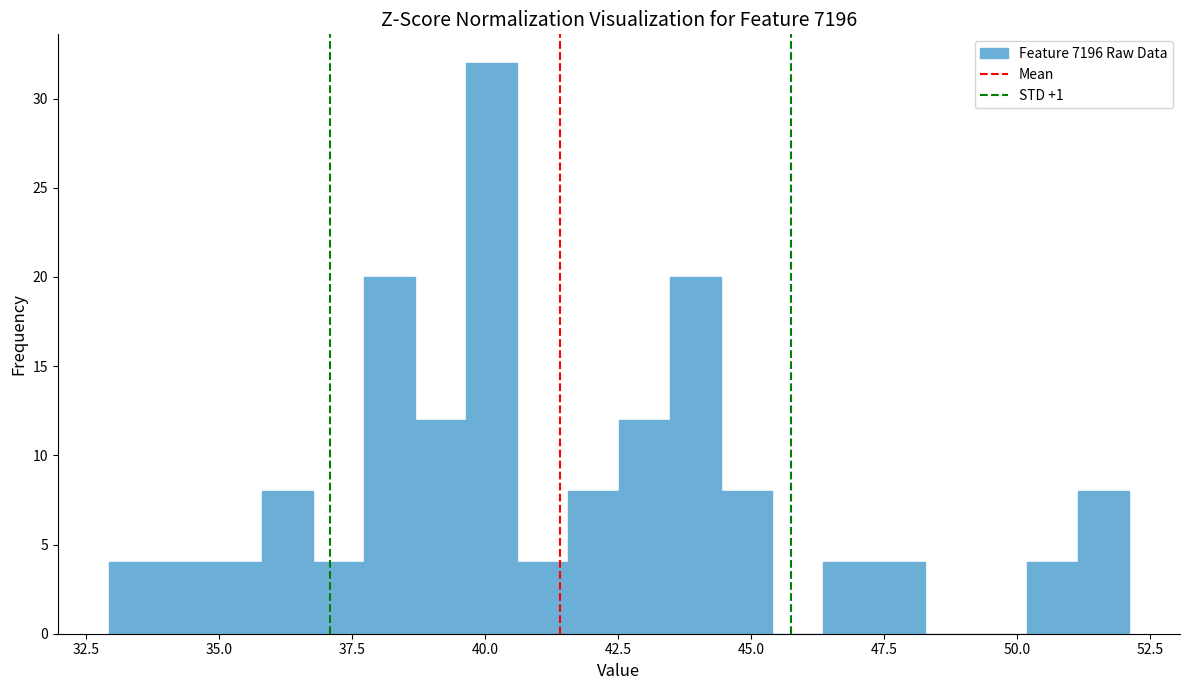

Read against the x-axis, roughly where is the centre of the tallest bar?

40.0